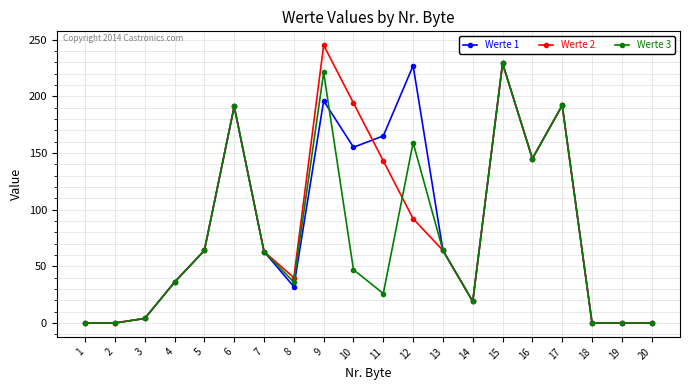

Which category has the highest value across all series?

9